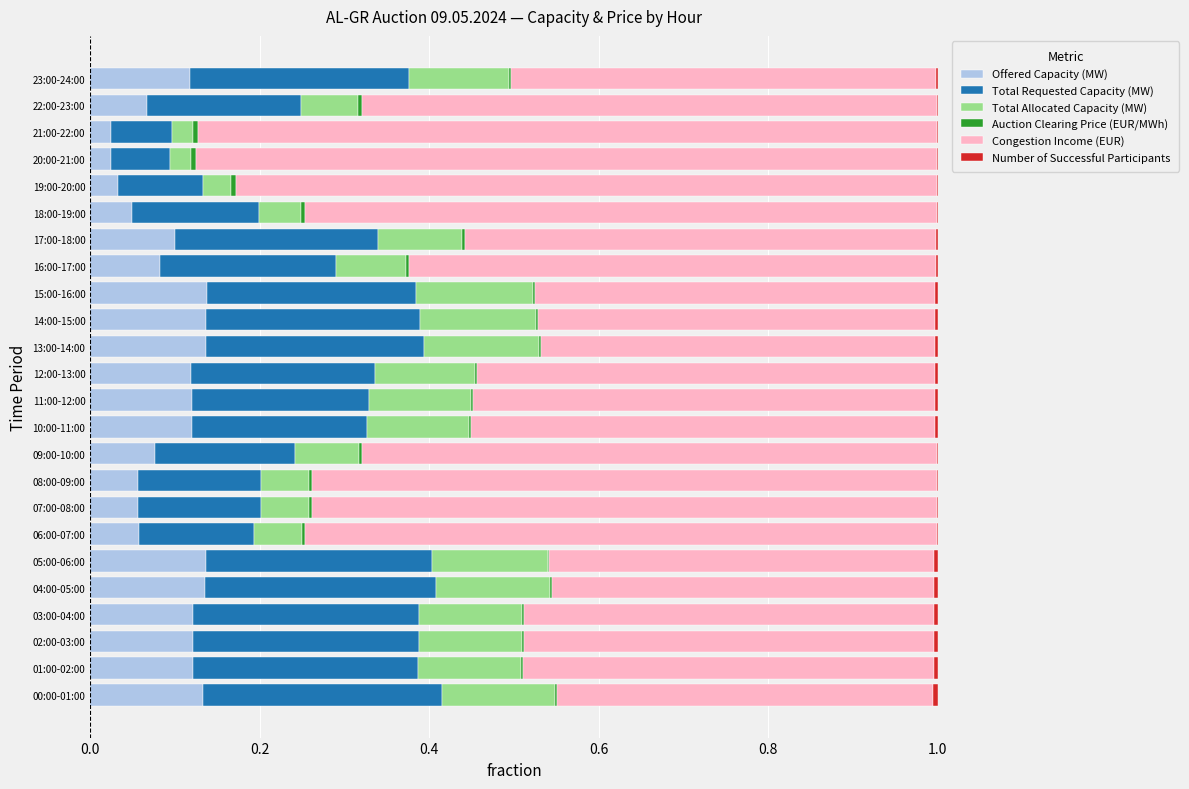

True or false: Offered Capacity (MW) has a value of 0.1 at 13:00-14:00.

True